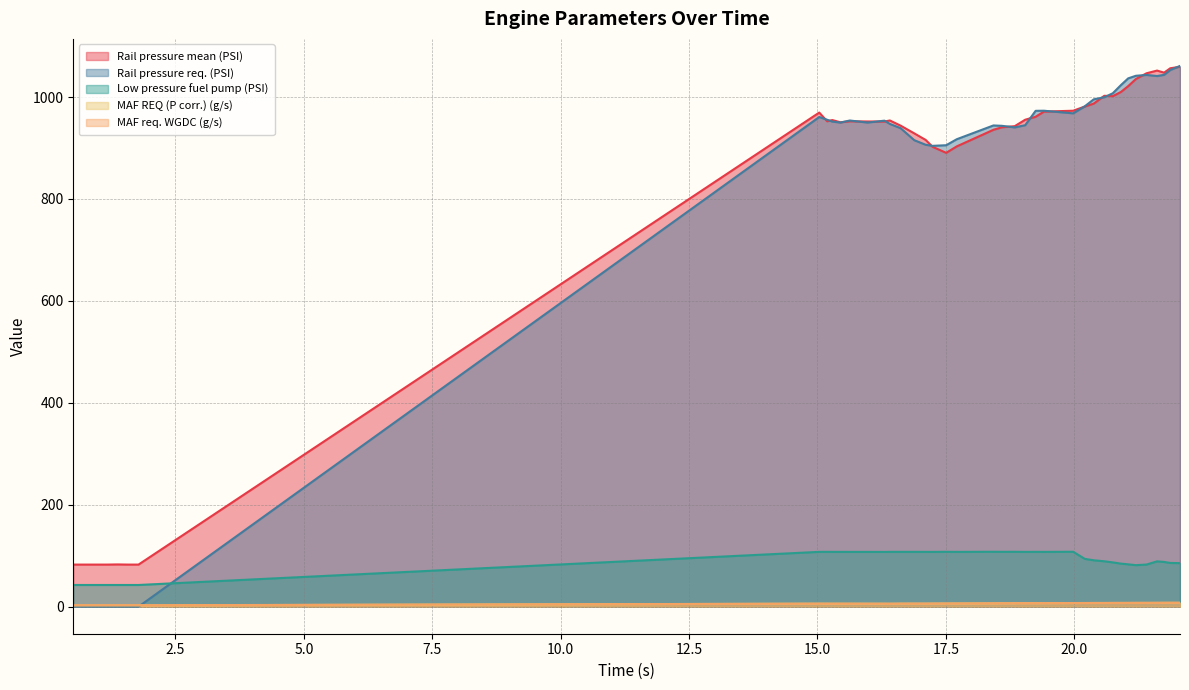

Which series has the largest range (max minus min)?

Rail pressure req. (PSI)